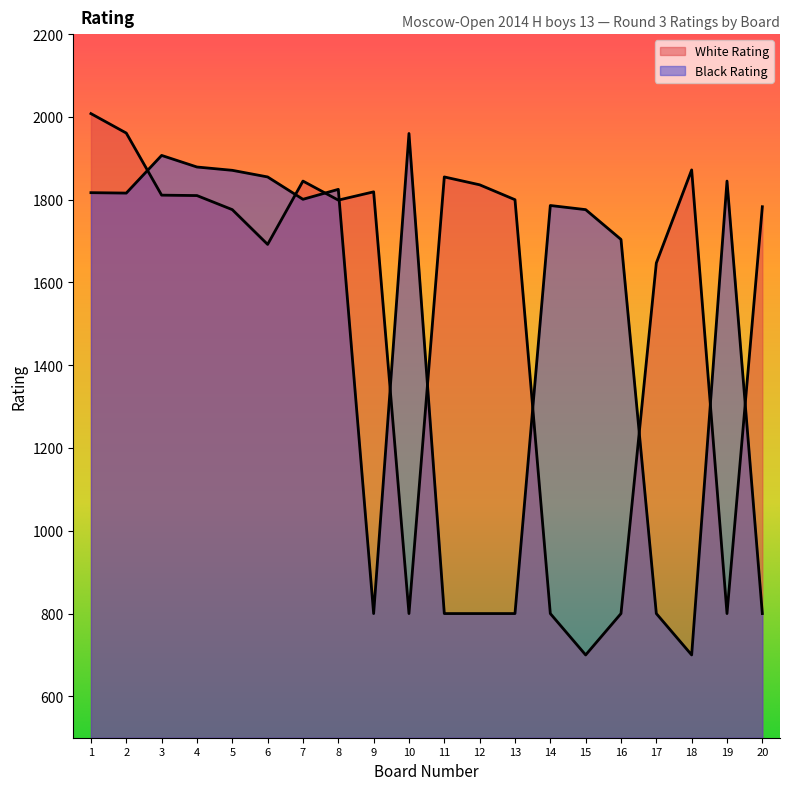

True or false: Black Rating has a value of 302 at 12.

False